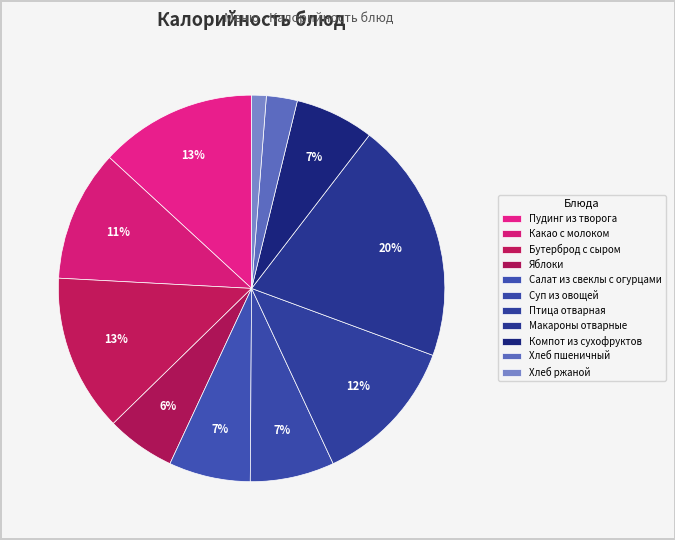

Count the number of slices in the pie.

11